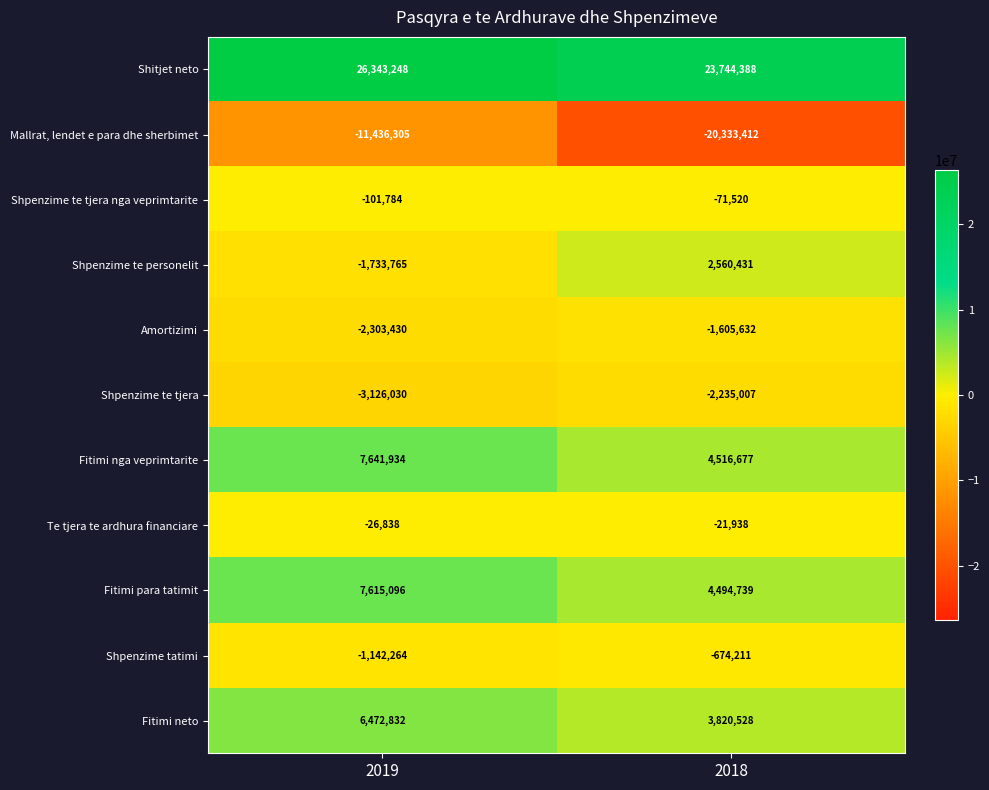

What is the greatest value displayed?

26343248